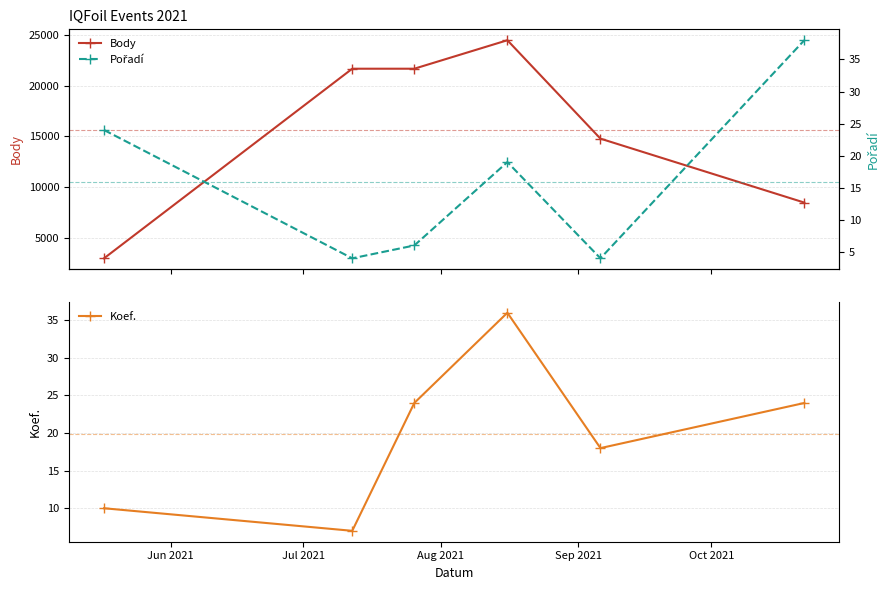

How many interior local valleys does the Pořadí series have?

2